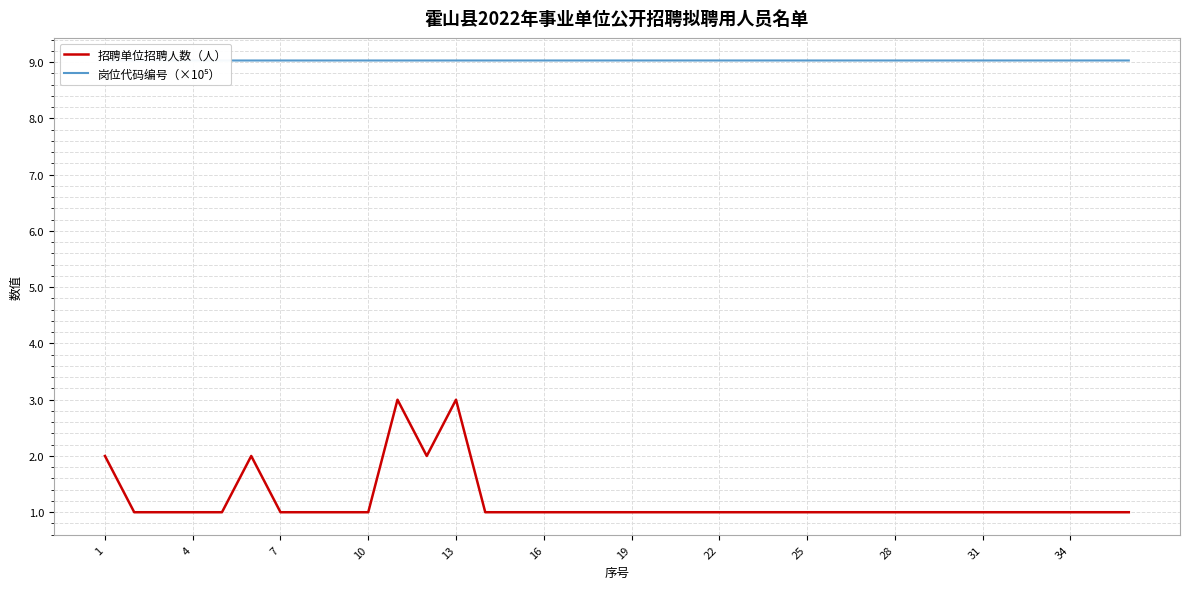

True or false: 岗位代码编号（×10⁵） and 招聘单位招聘人数（人） cross at least once.

False